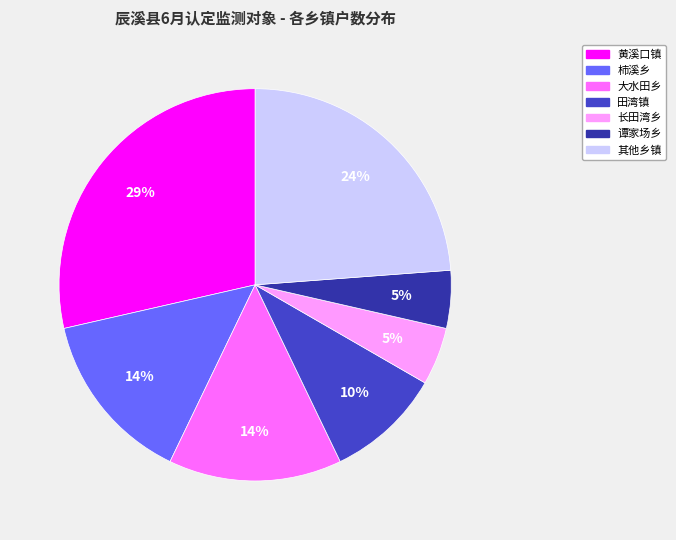

To the nearest percent, what is the difference between the largest and smallest slice percentages?

24%